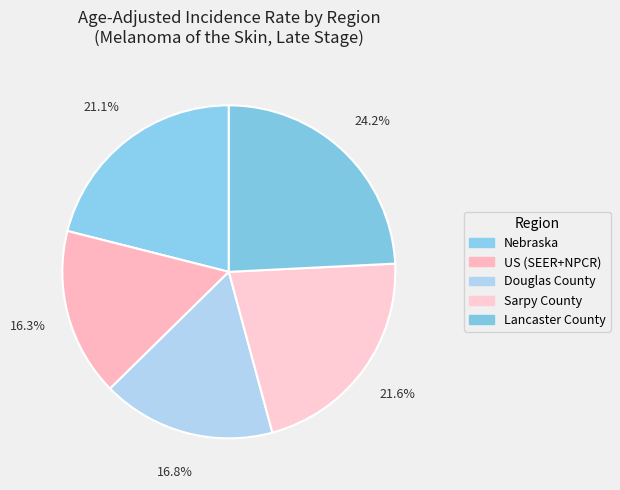

How many segments does this pie chart have?

5